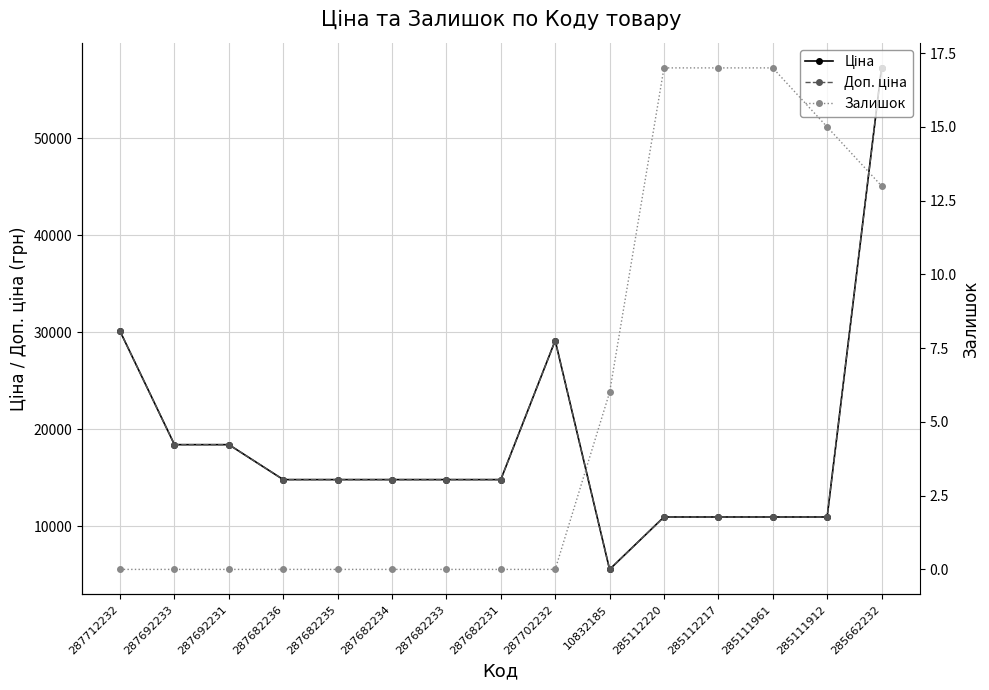

Which category has the lowest value in the Залишок series?

287712232